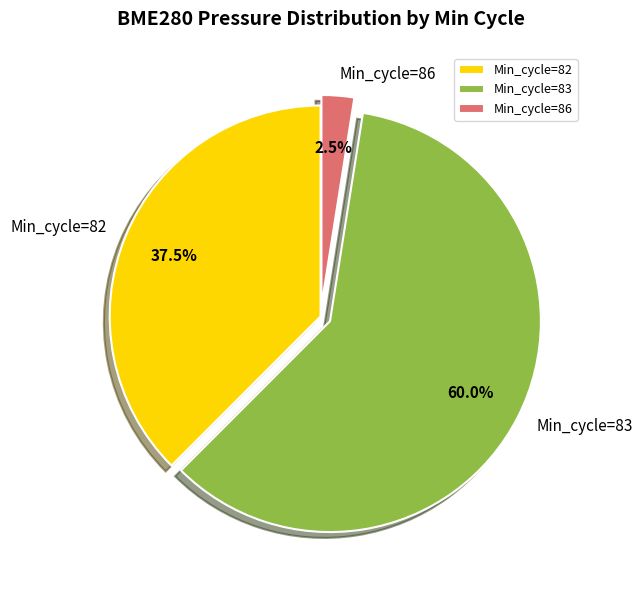

Which category has the biggest portion of the pie?

Min_cycle=83